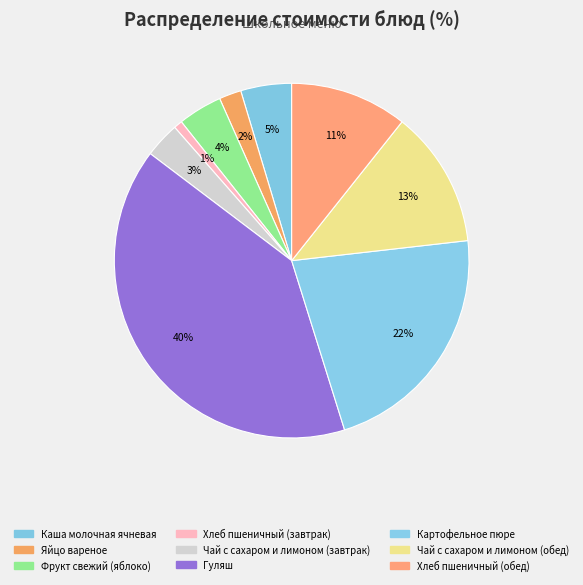

What percentage is the Хлеб пшеничный (завтрак) slice, to the nearest percent?

1%